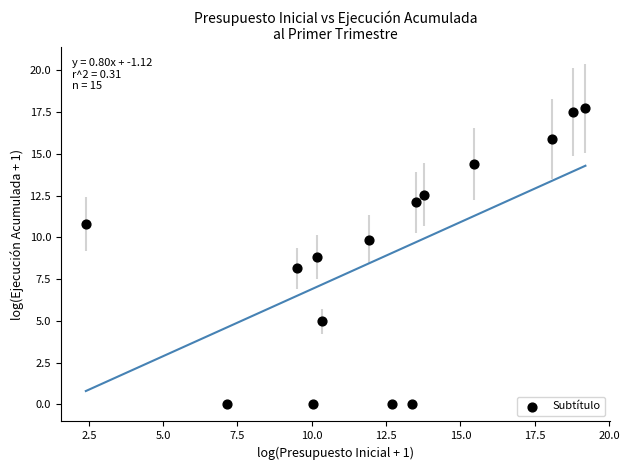

What is the range of X values (max minus min)?

16.8